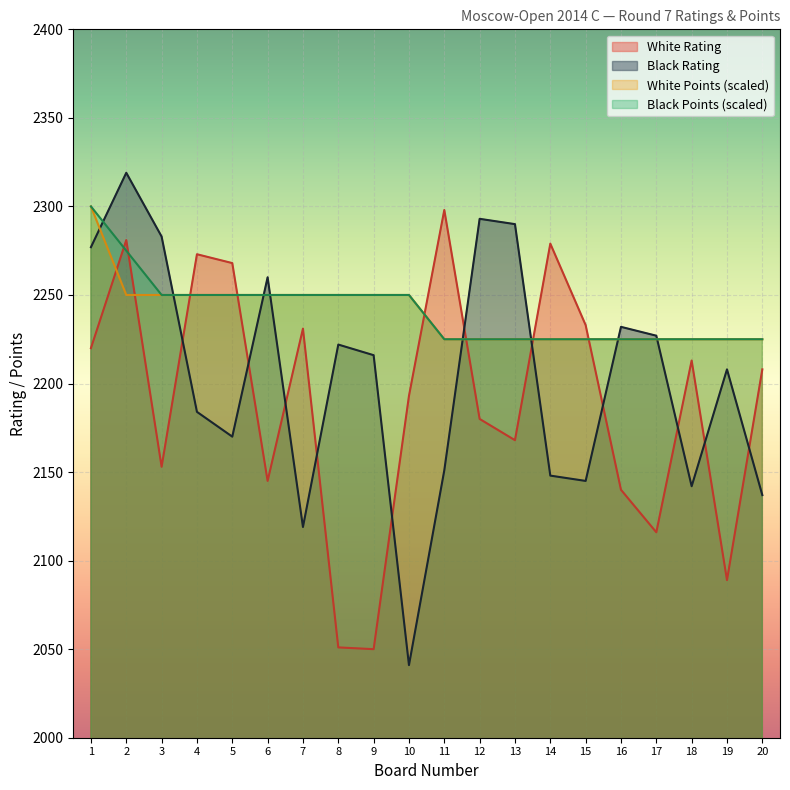

How many values in the Black Rating series are below 2216?

10